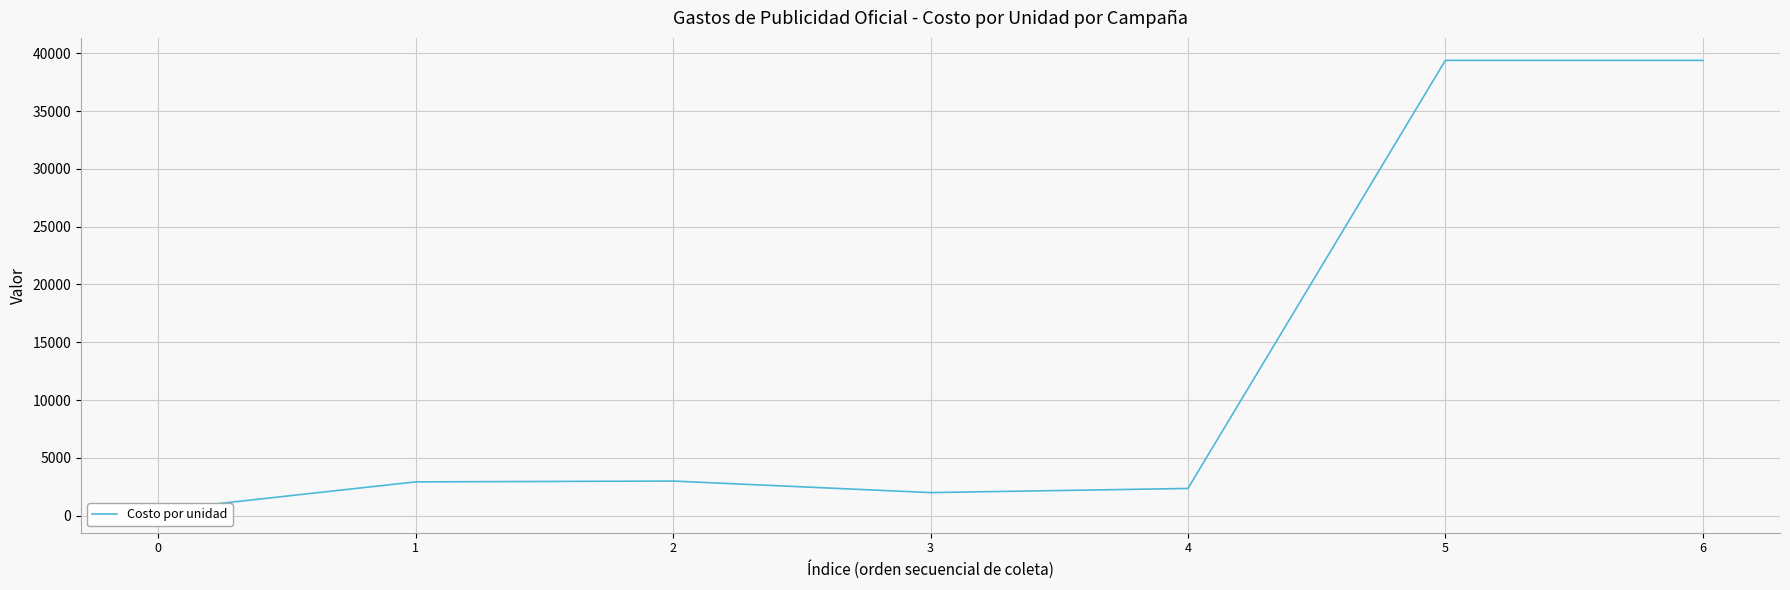

Reading left to right, extract all data points from this chart.

470.0	2923.2	2992.8	1995.2	2354.8	39382.0	39382.0